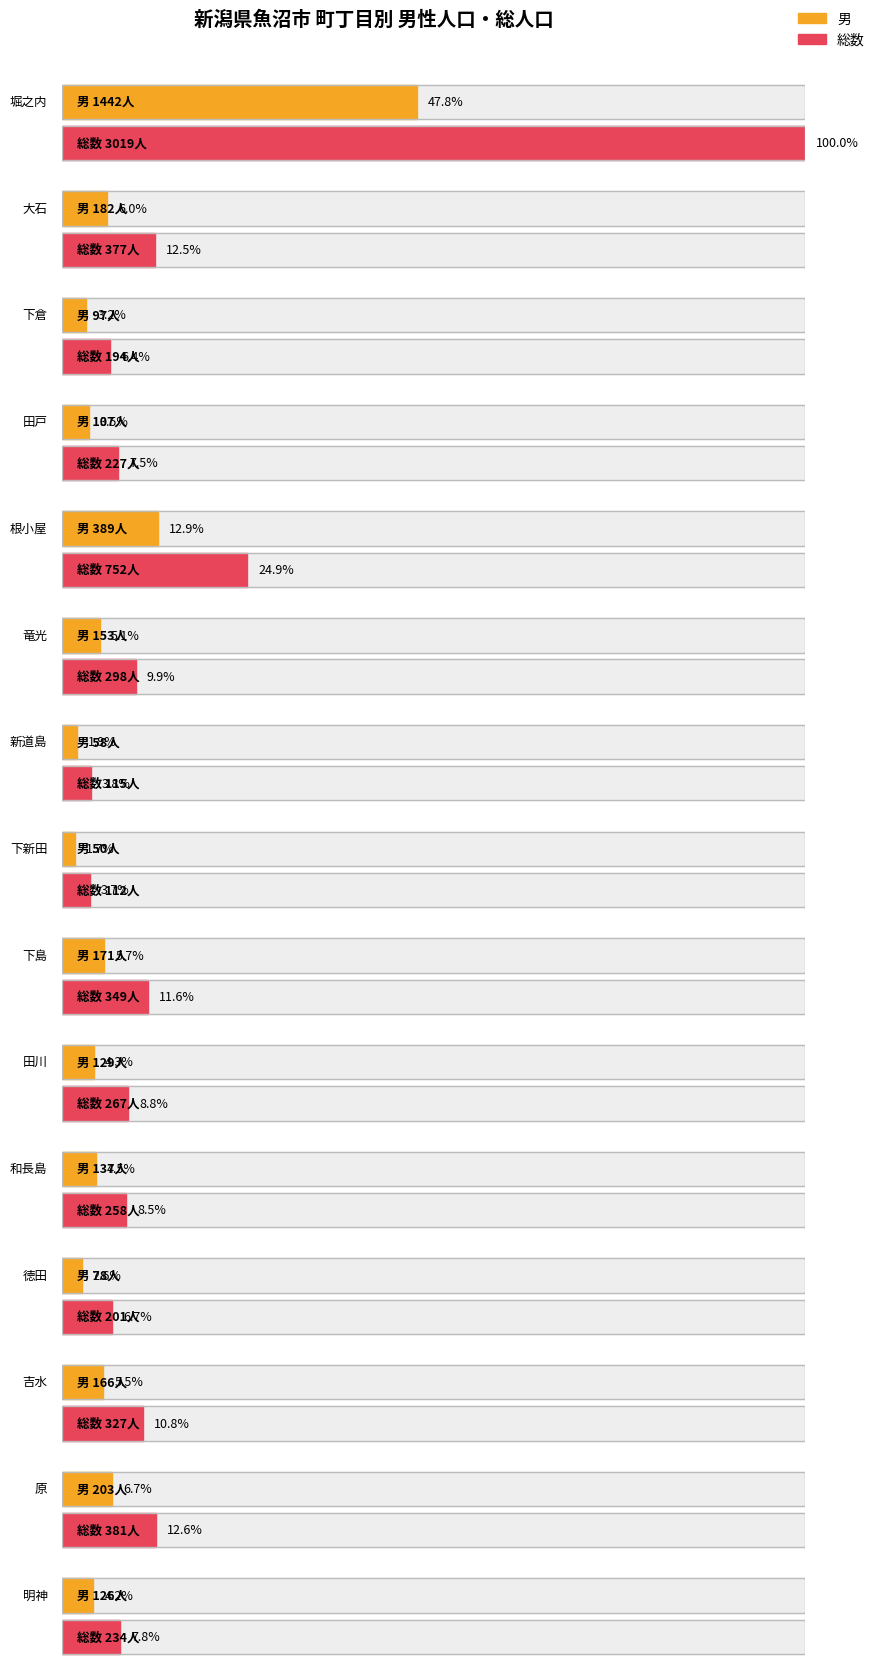

Are the bars grouped side by side (vs. stacked)?

Yes